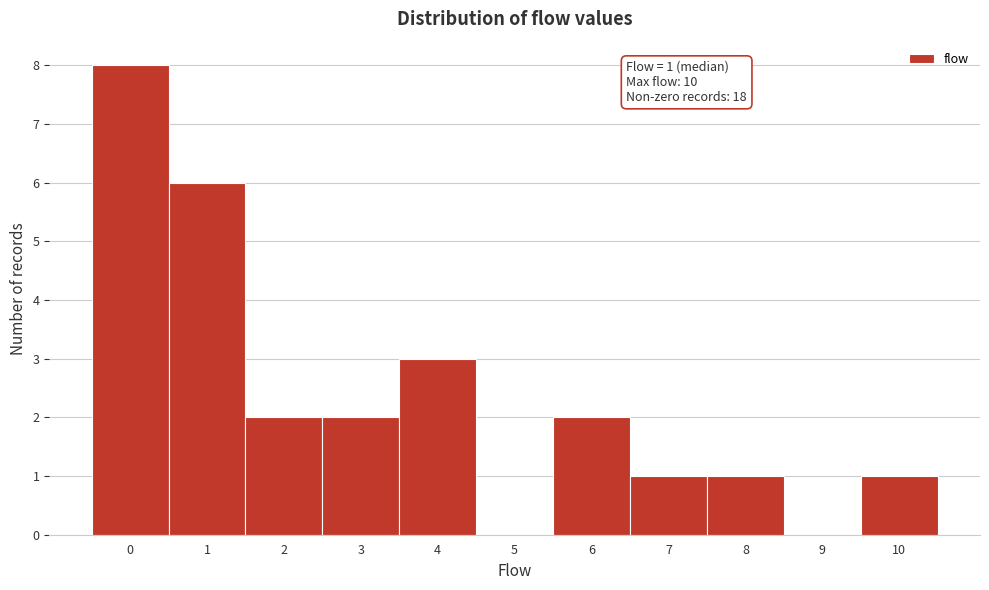

Reading right to left, list all the values displayed in this chart.

10=1	9=0	8=1	7=1	6=2	5=0	4=3	3=2	2=2	1=6	0=8